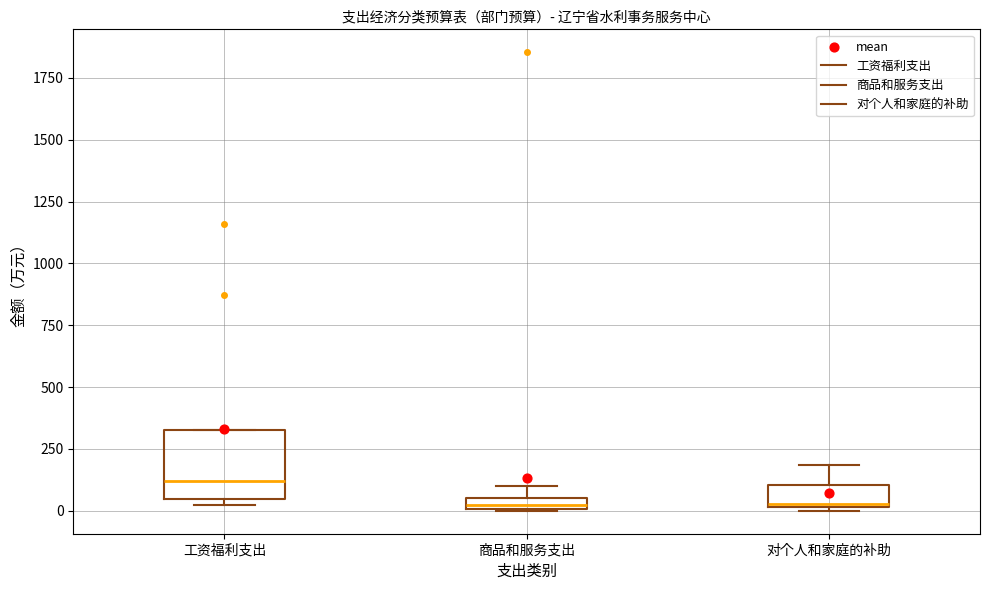

Where is the upper edge of the box for 工资福利支出 on the y-axis? The values are not printed on the chart, so give them approximately, as read against the axis.

300